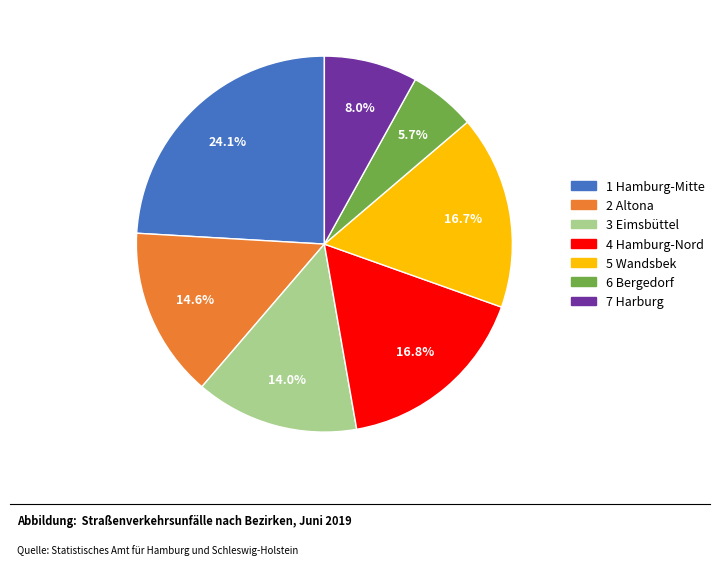

Is 6 Bergedorf the majority of the pie?

No